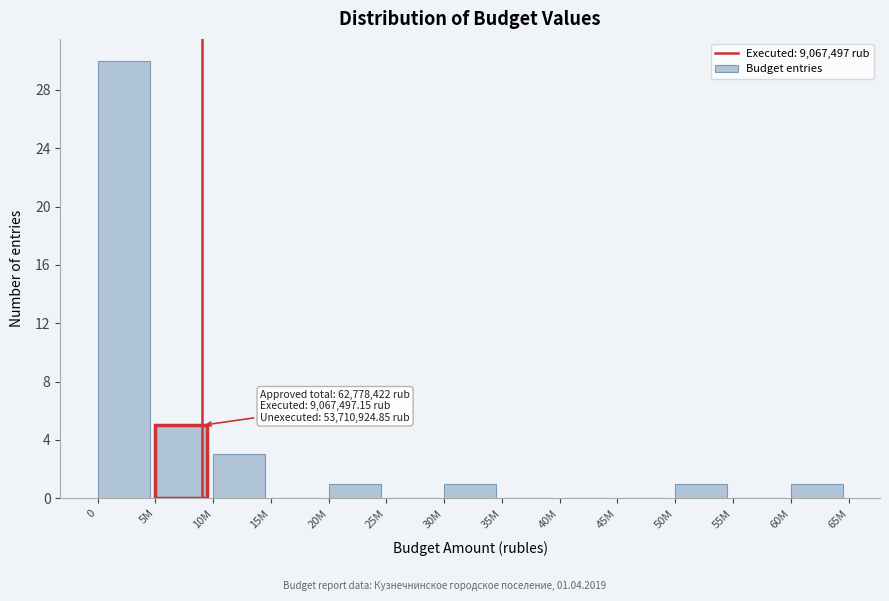

Reading left to right, extract all data points from this chart.

0=30	5M=5	10M=3	15M=0	20M=1	25M=0	30M=1	35M=0	40M=0	45M=0	50M=1	55M=0	60M=1